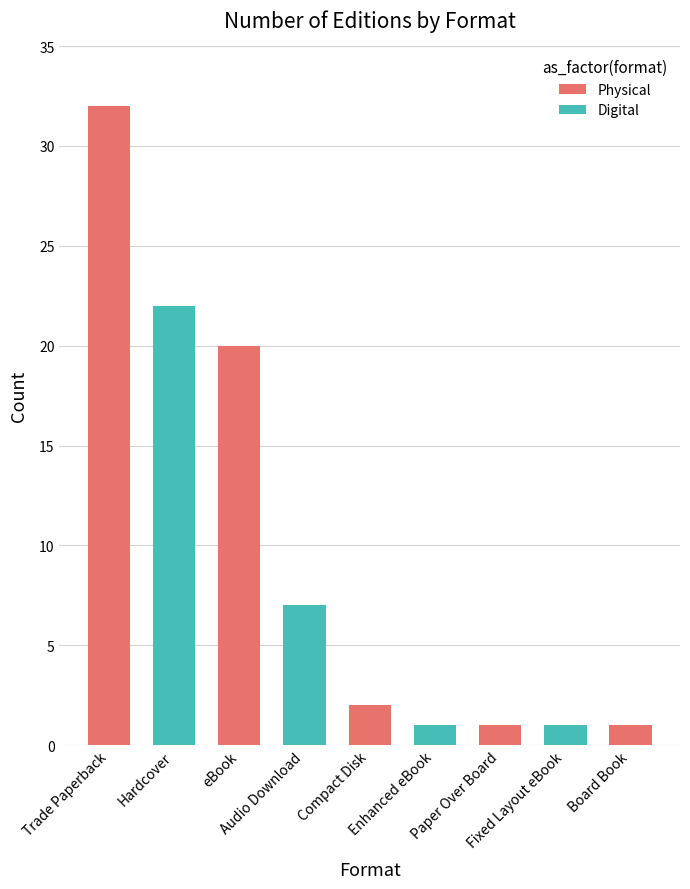

At which label is the value closest to 16?

eBook